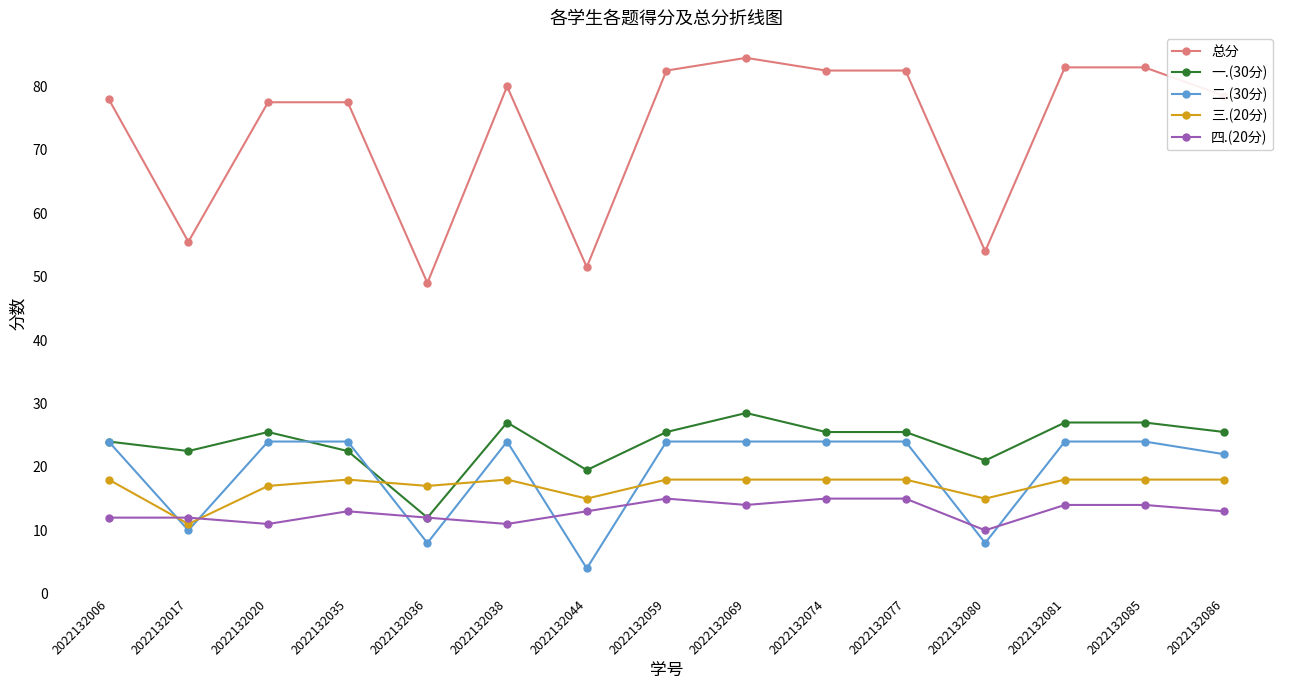

Does the chart display data point markers on the line(s)?

Yes